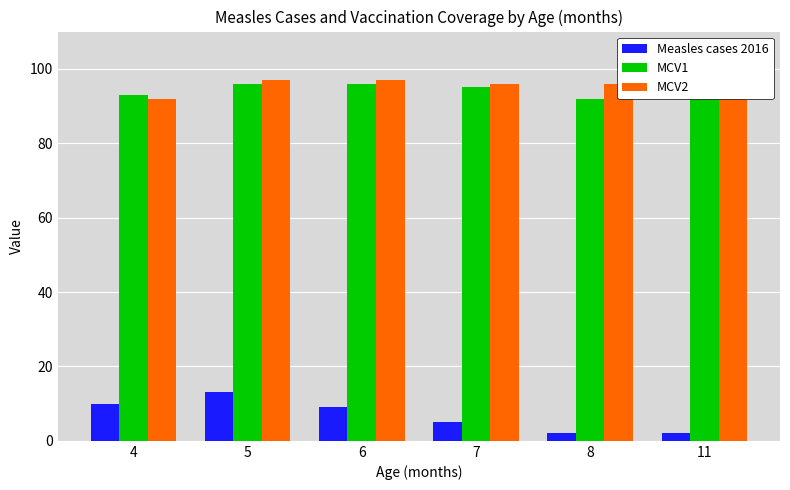

Are the bars grouped side by side (vs. stacked)?

Yes